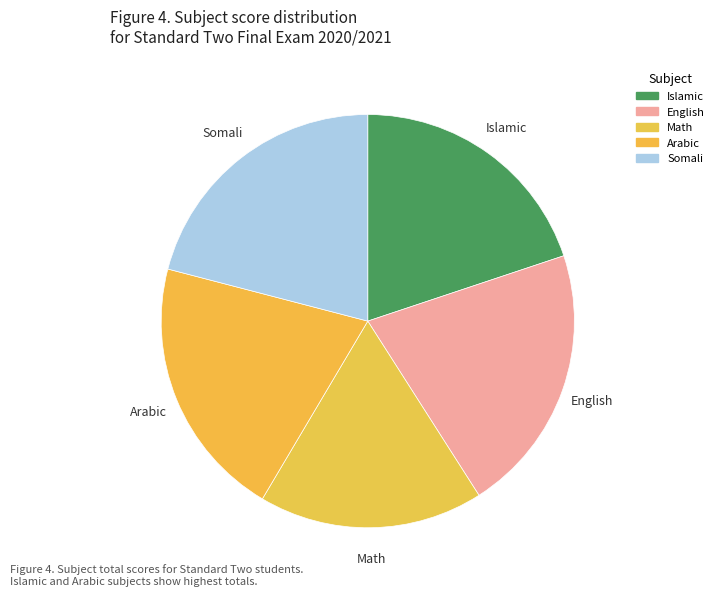

The Arabic slice represents 7% of the pie. True or false?

False